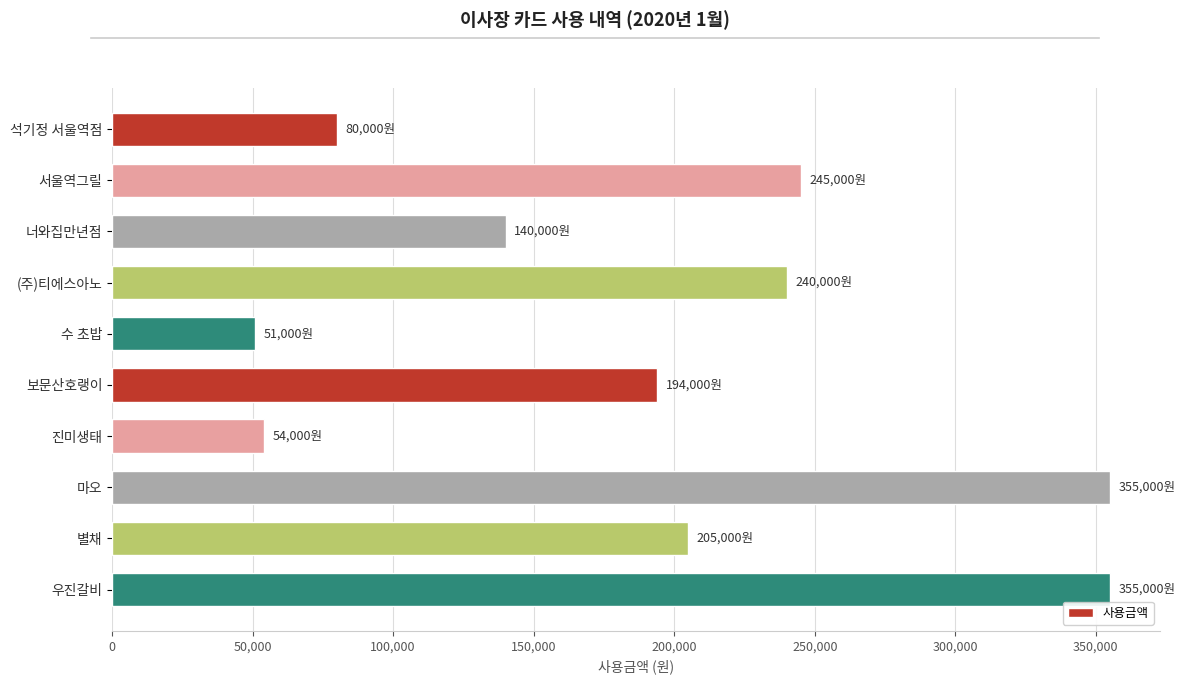

Are the bars horizontal?

Yes